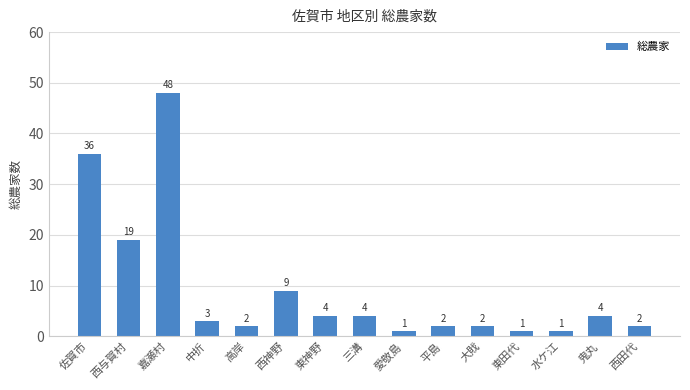

Reading left to right, what are all the values shown in this chart?

佐賀市=36	西与賀村=19	嘉瀬村=48	中折=3	高岸=2	西神野=9	東神野=4	三溝=4	愛敬島=1	平島=2	大戝=2	東田代=1	水ケ江=1	鬼丸=4	西田代=2